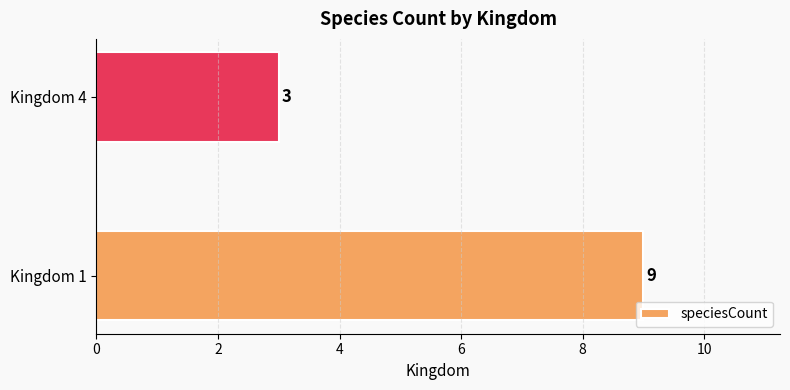

Rank the categories by value from lowest to highest.

Kingdom 4, Kingdom 1